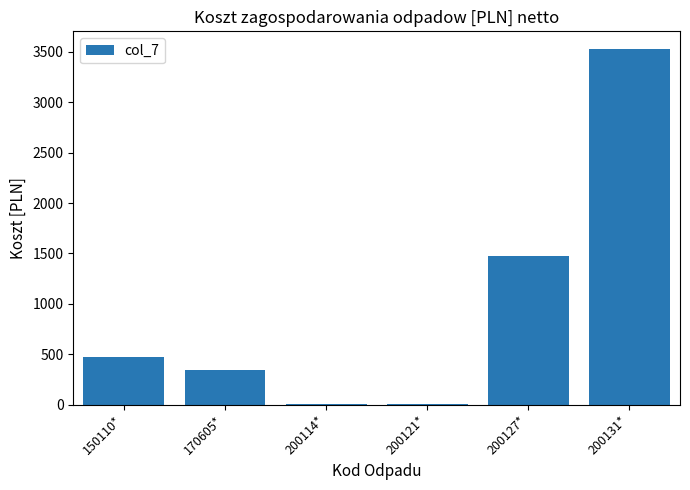

Count the number of categories in the chart.

6